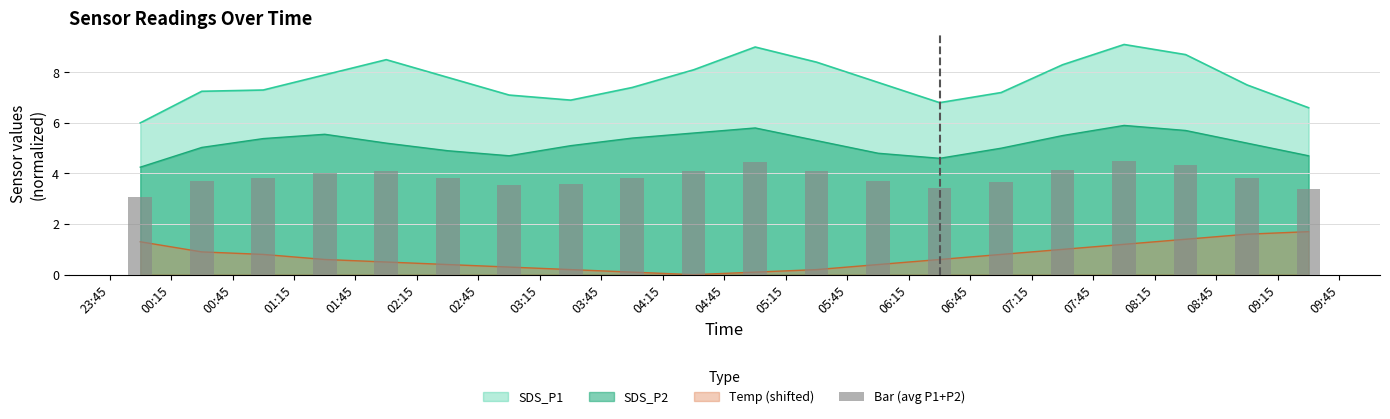

Reading left to right, list all the values displayed in this chart.

3.1	3.7	3.8	4.0	4.1	3.8	3.5	3.6	3.8	4.1	4.4	4.1	3.7	3.4	3.7	4.1	4.5	4.3	3.8	3.4